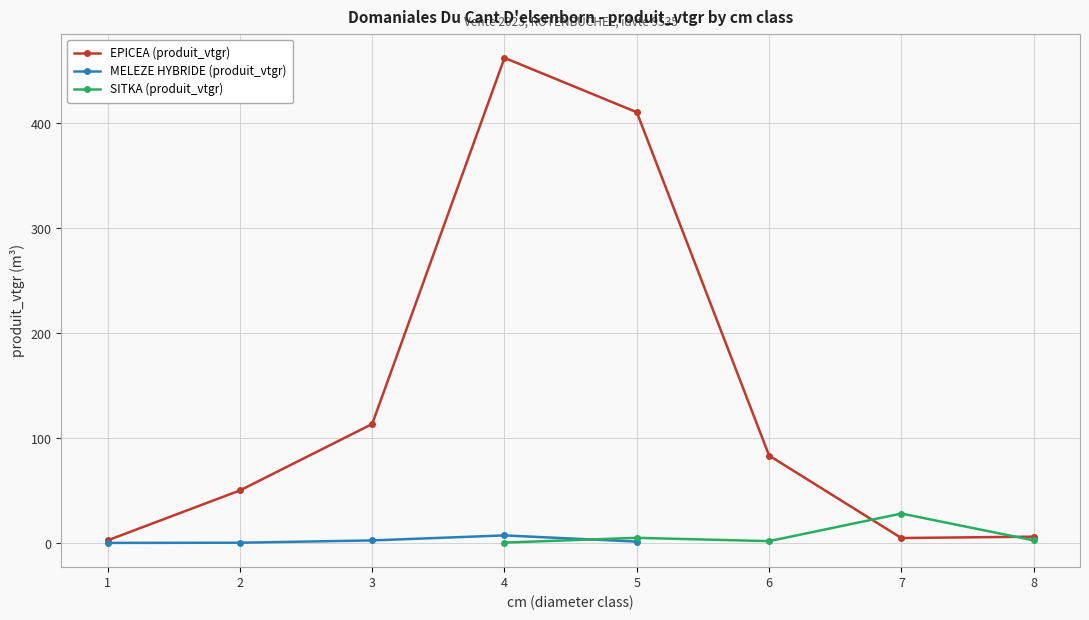

Which series changed the most between 5 and 6?

EPICEA (produit_vtgr)